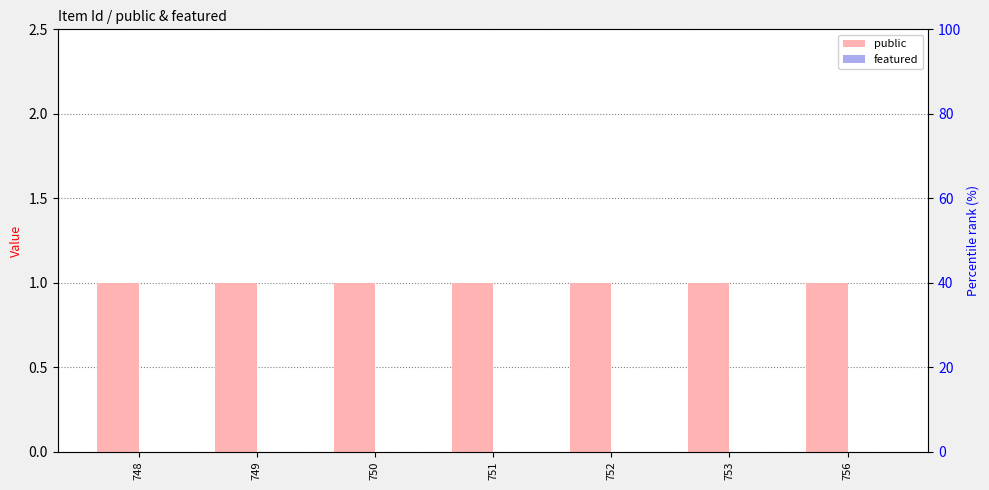

Where is public nearest to the value 1?

748